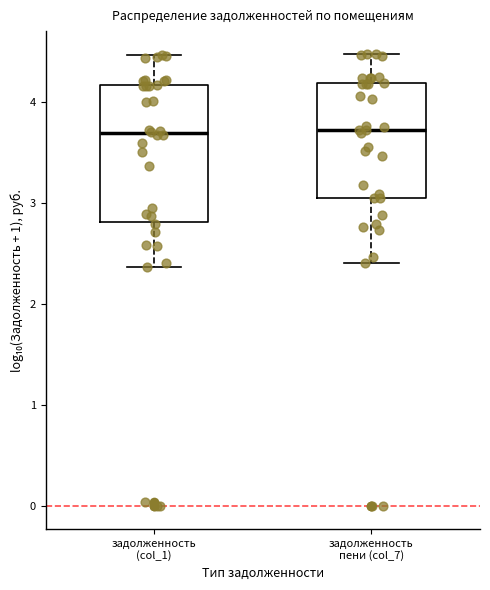

Where does the median line of the box for задолженность (col_1) sit on the y-axis? The values are not printed on the chart, so give them approximately, as read against the axis.

3.7